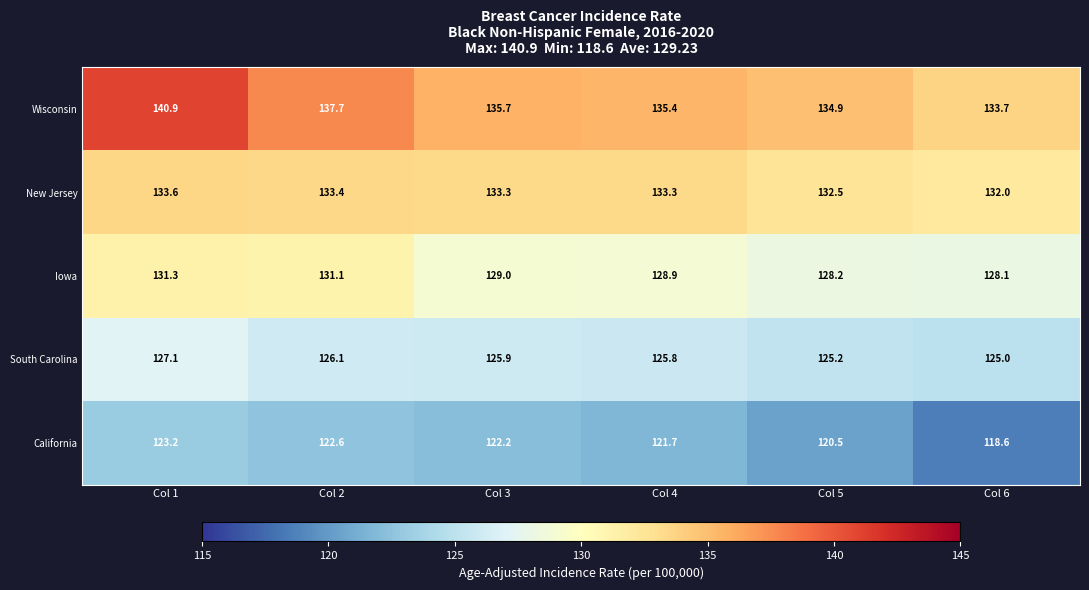

At which category does the chart reach its minimum across all series?

Col 6